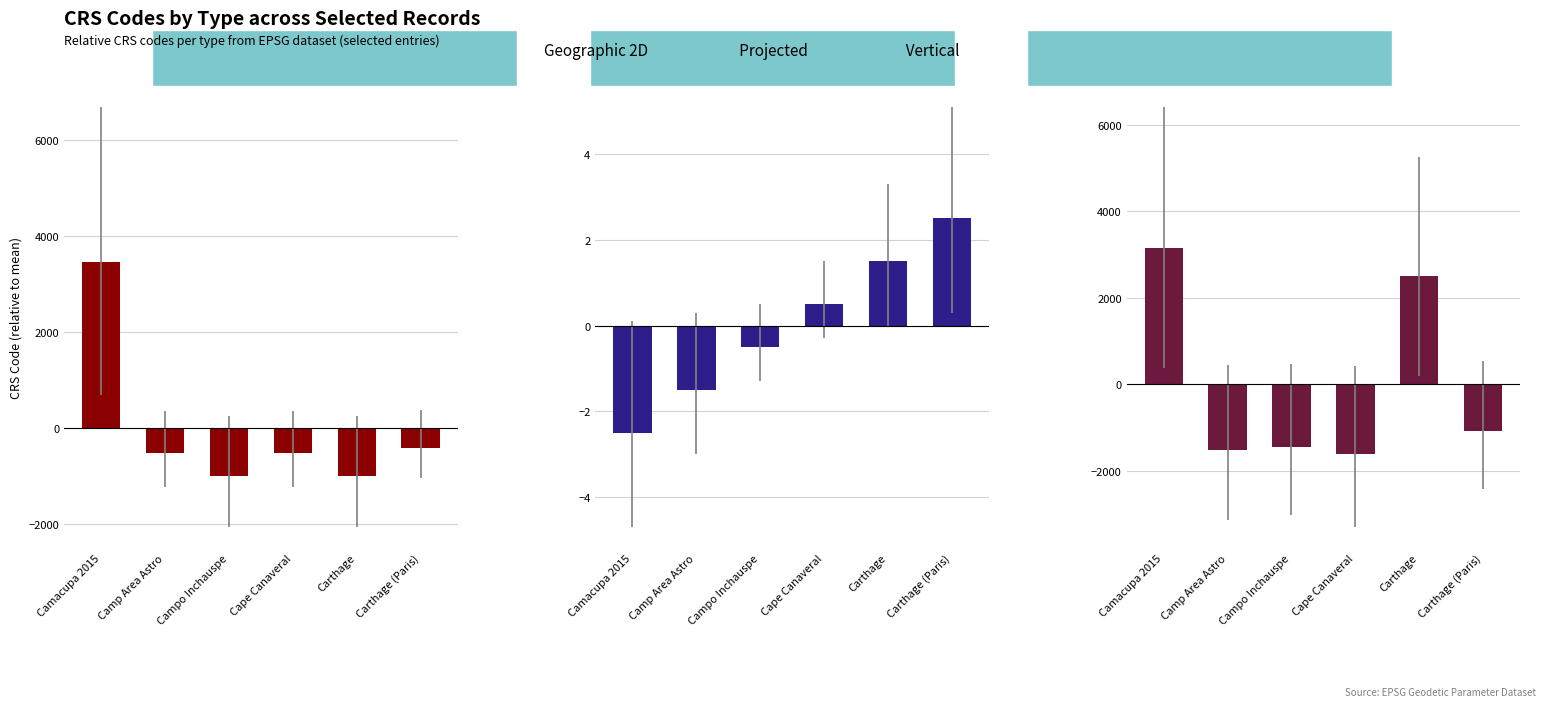

Is it true that projected equals 1.5 at Carthage?

True